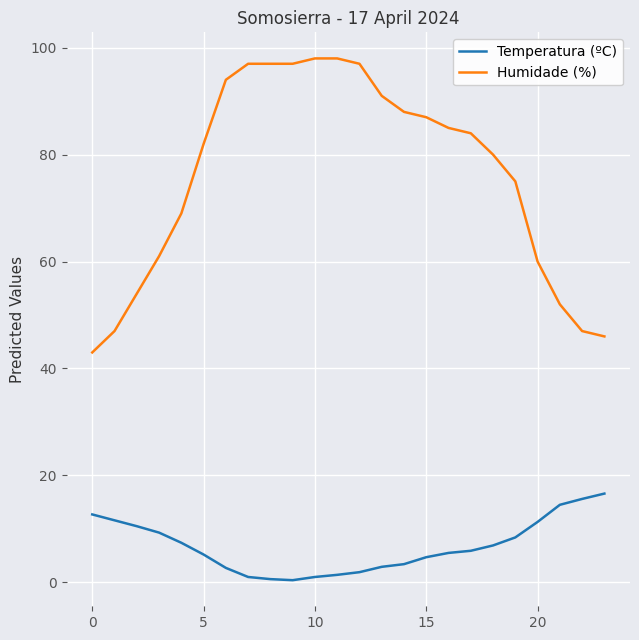

Which series has the largest total across all categories?

Humidade (%)